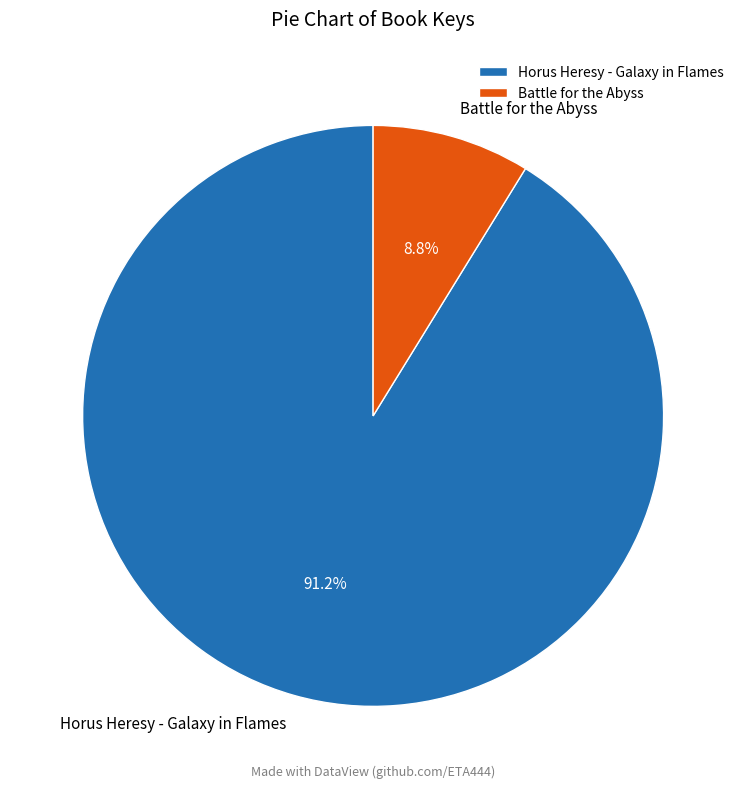

Does Battle for the Abyss account for over 50% of the chart?

No